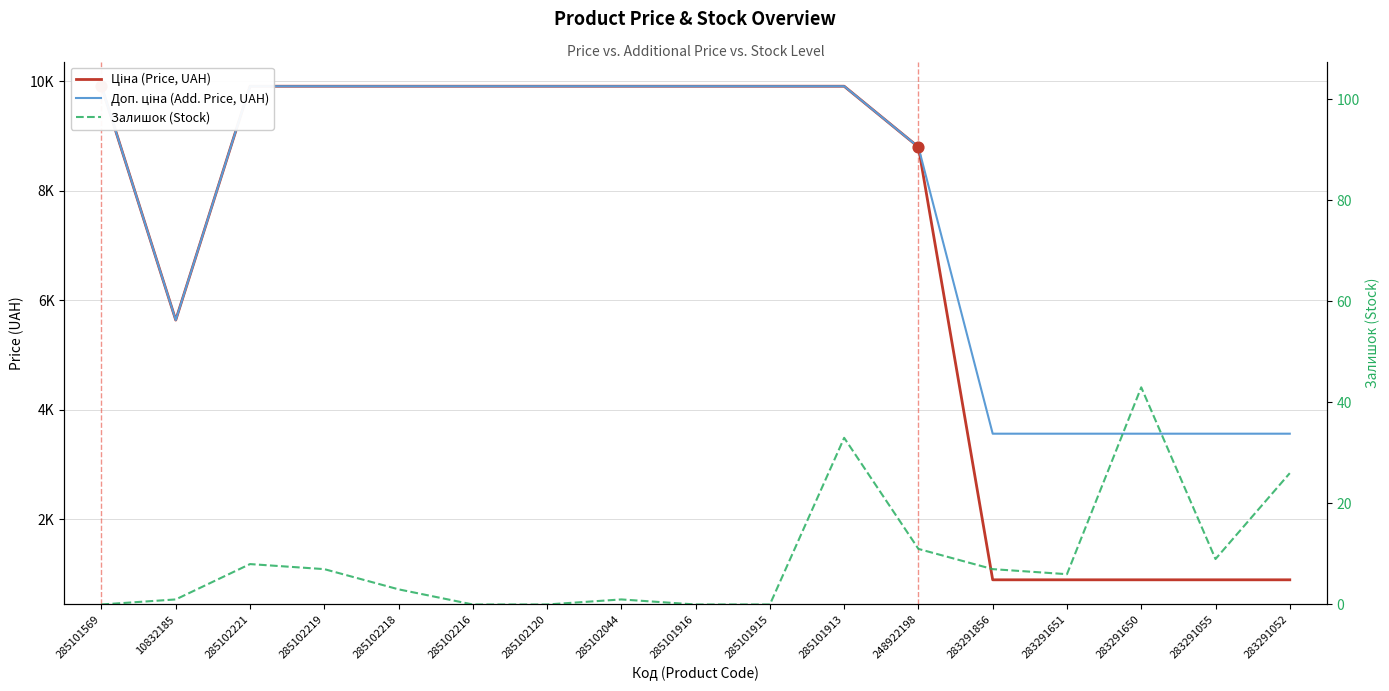

What is the total value across all series at 285102221?

19825.0